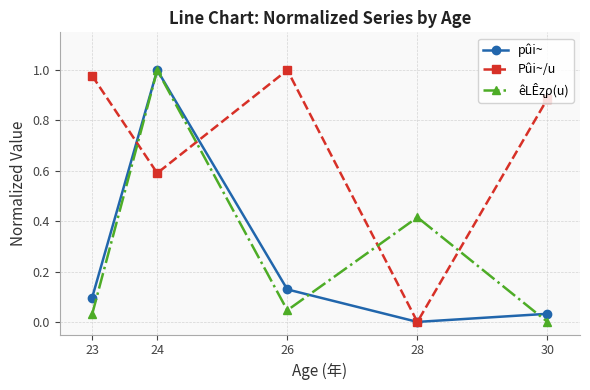

Is it true that pûi~ equals 0.1 at 26?

True